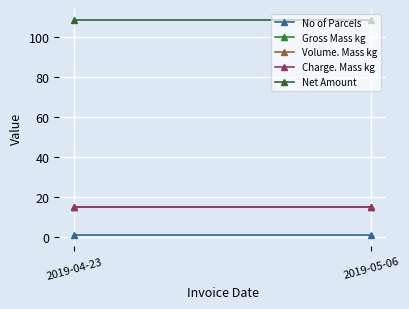

Reading left to right, transcribe all the data shown in this chart.

No of Parcels: 2019-04-23=1.0	2019-05-06=1.0
Gross Mass kg: 2019-04-23=15.0	2019-05-06=15.0
Volume. Mass kg: 2019-04-23=15.0	2019-05-06=15.0
Charge. Mass kg: 2019-04-23=15.0	2019-05-06=15.0
Net Amount: 2019-04-23=108.5	2019-05-06=108.5